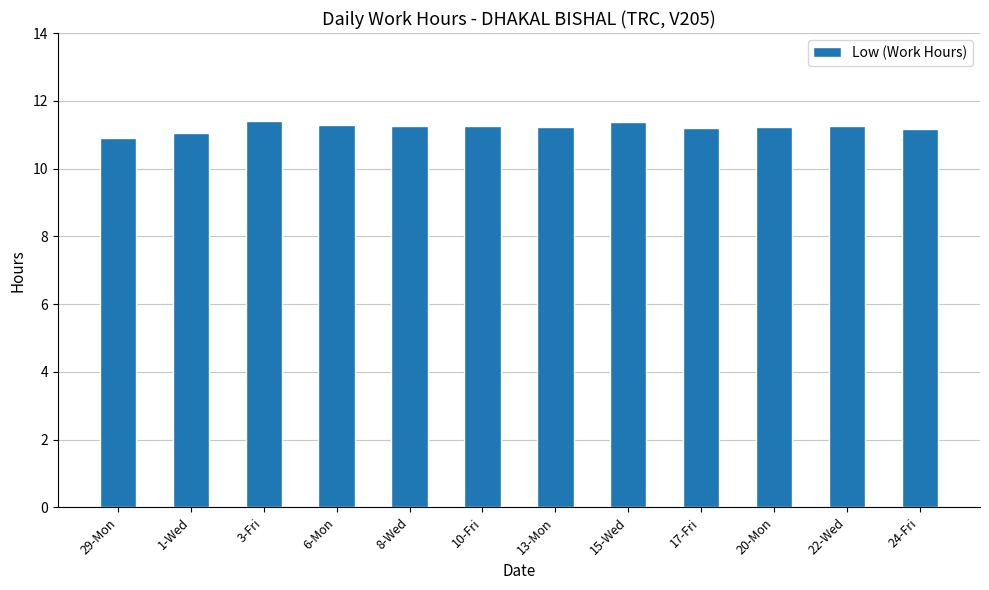

What is the minimum value shown in the chart?

10.9